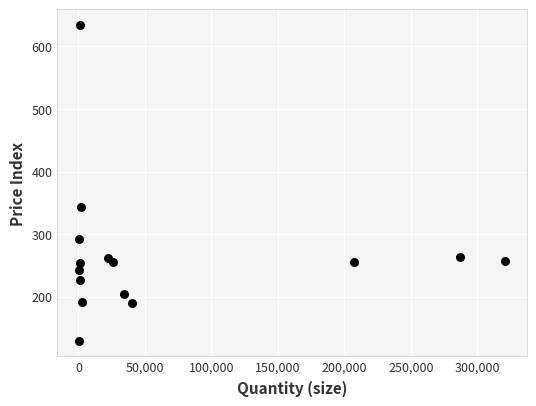

What is the range of Y values (max minus min)?

504